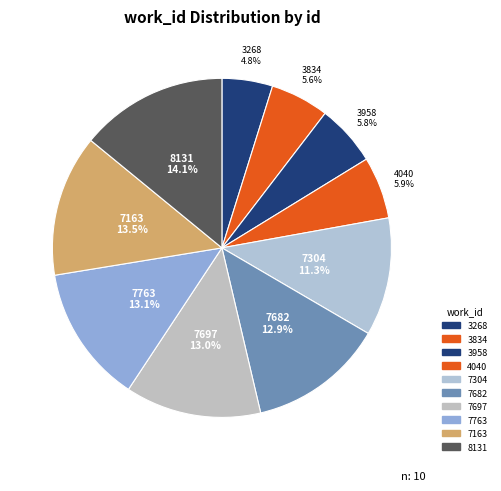

Is it true that 7763 is 23% of the pie?

False